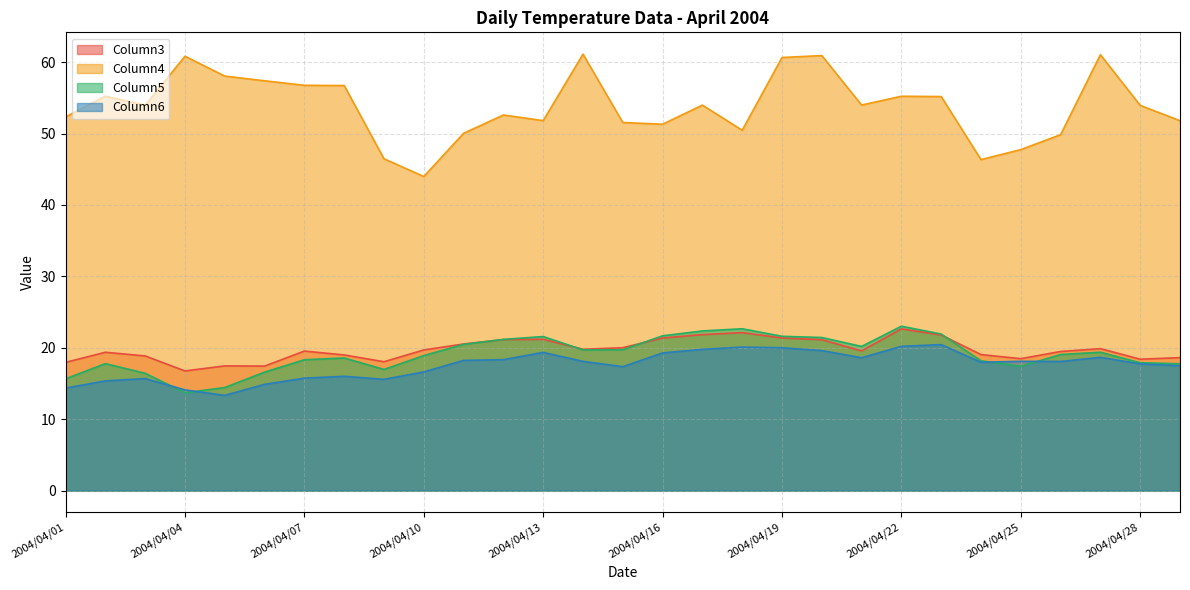

Rank the series by their maximum value, from highest to lowest.

Column4, Column5, Column3, Column6